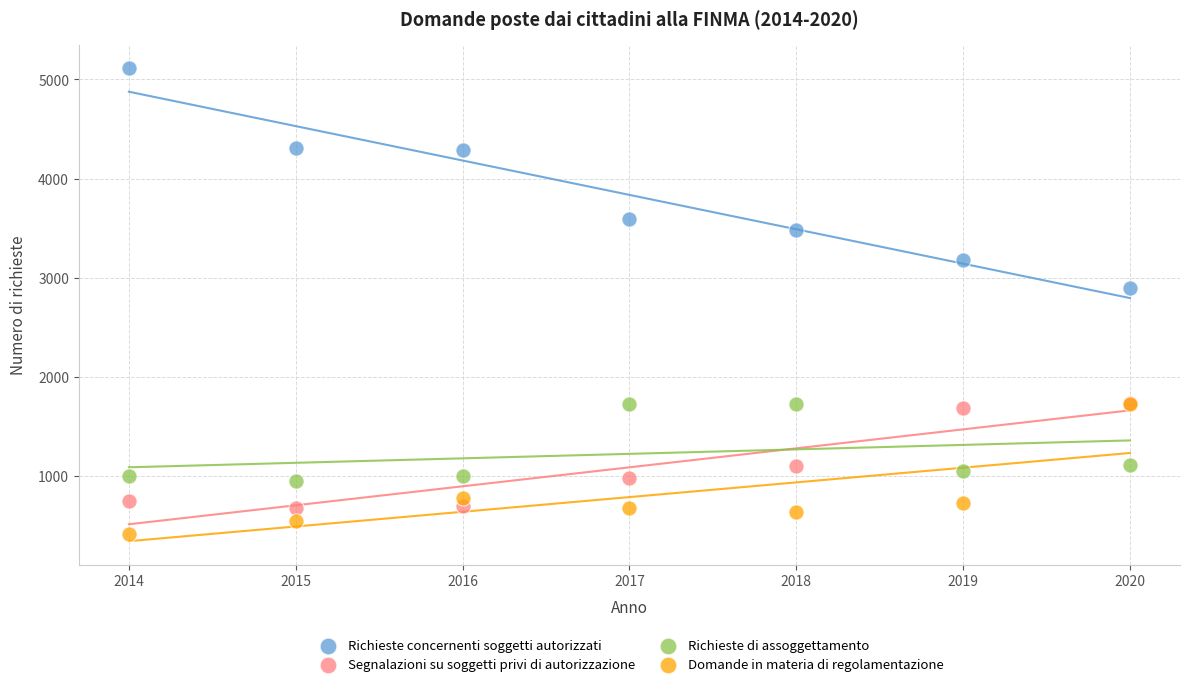

Across all series, what Y value is closest to 2763?

2895